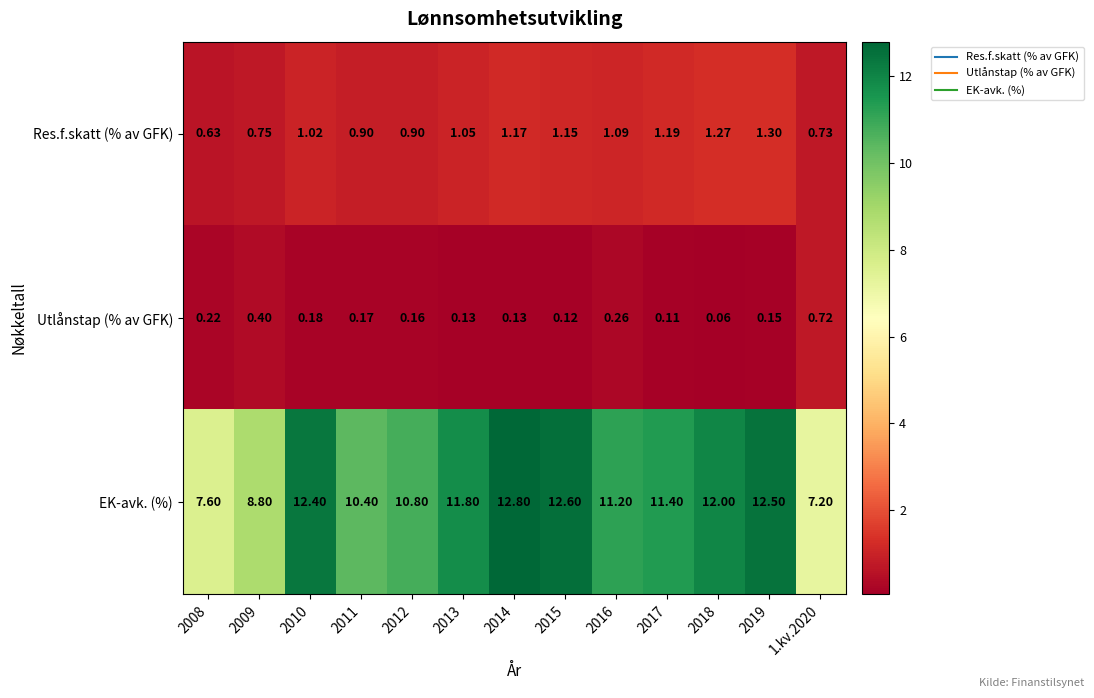

At which category is the sum across all series the highest?

2014